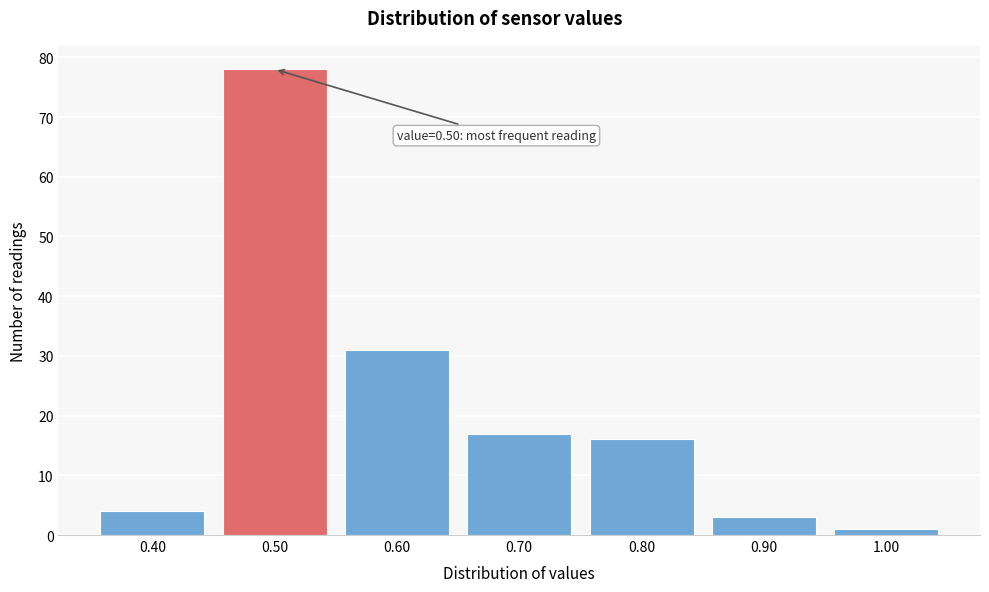

Which range on the x-axis has the tallest bar?

0.45 to 0.55